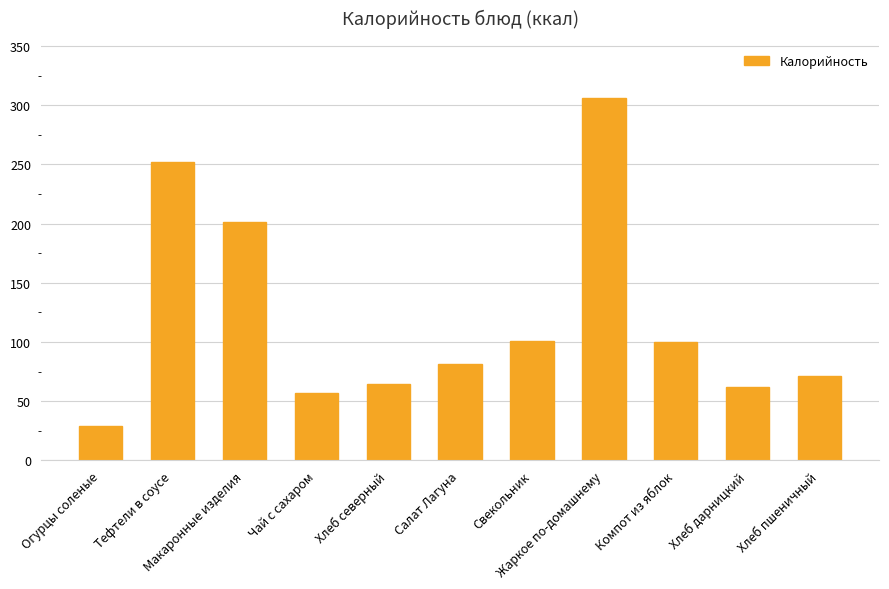

True or false: the data shows 42.5 at Огурцы соленые.

False